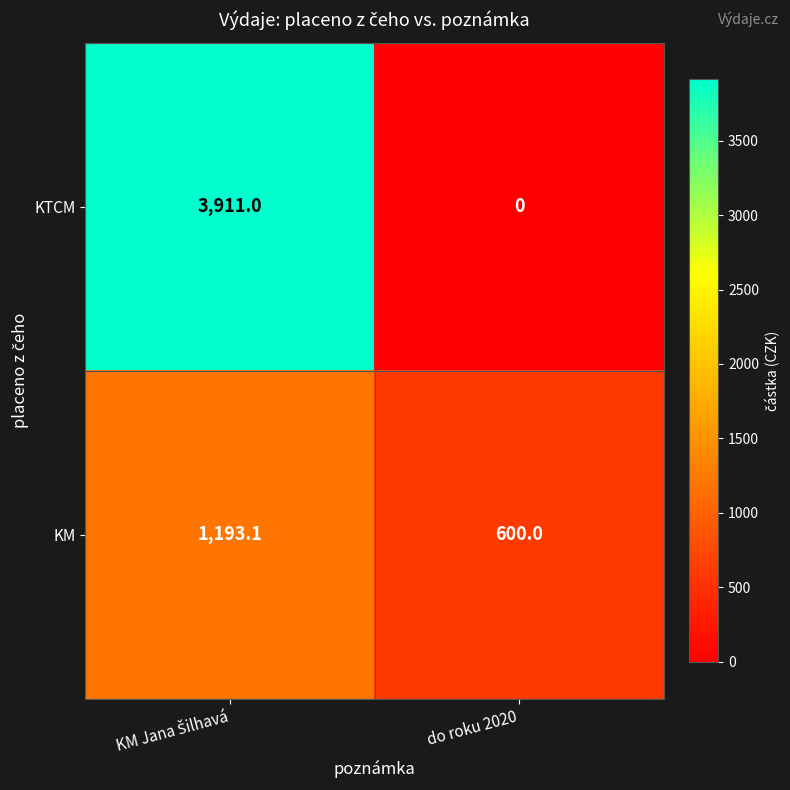

True or false: KM has a value of 600.0 at do roku 2020.

True